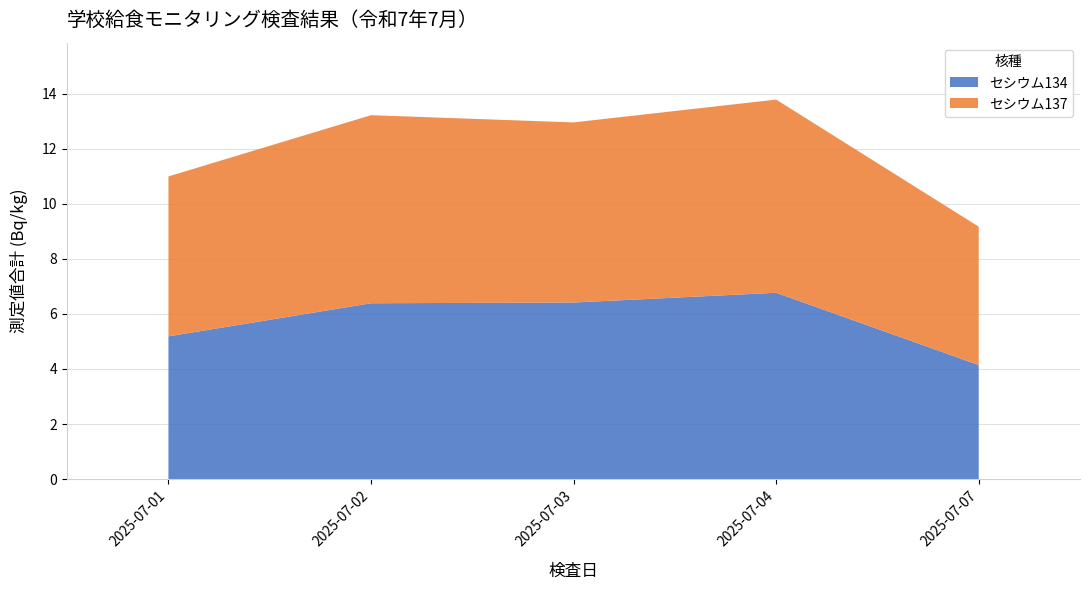

The セシウム134 series shows 11.4 at 2025-07-02. True or false?

False